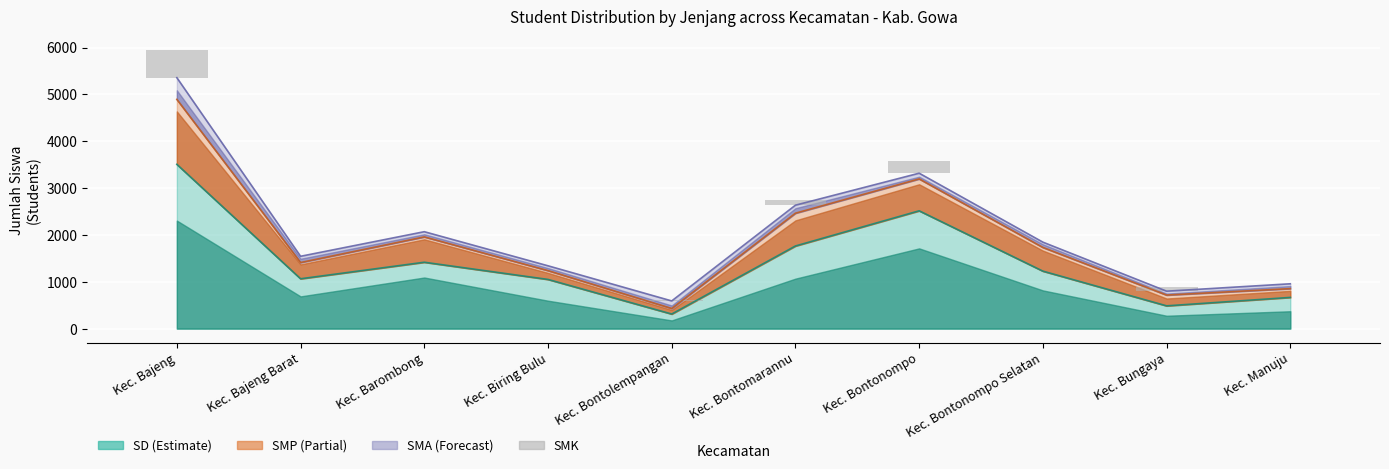

List the labels in order of value, smallest first.

Kec. Bajeng Barat, Kec. Barombong, Kec. Biring Bulu, Kec. Bontonompo Selatan, Kec. Manuju, Kec. Bontolempangan, Kec. Bungaya, Kec. Bontomarannu, Kec. Bontonompo, Kec. Bajeng